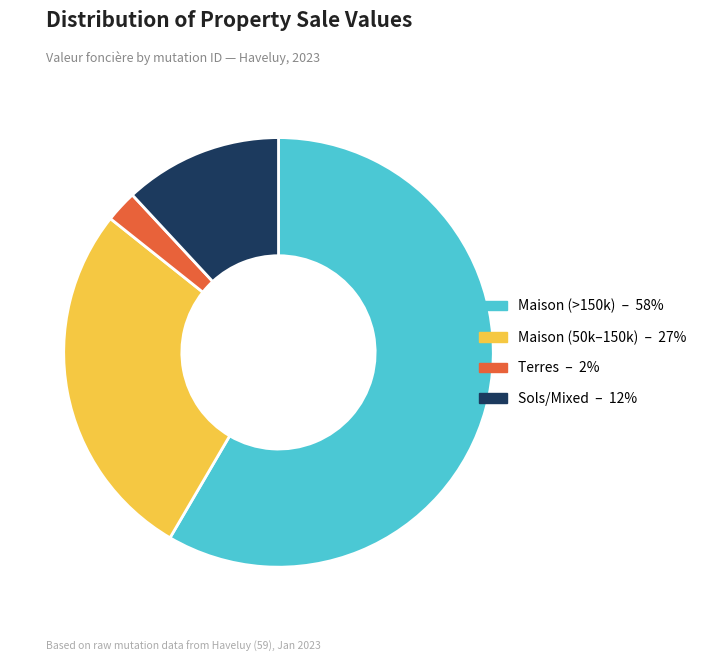

Is there a majority slice in this chart?

Yes